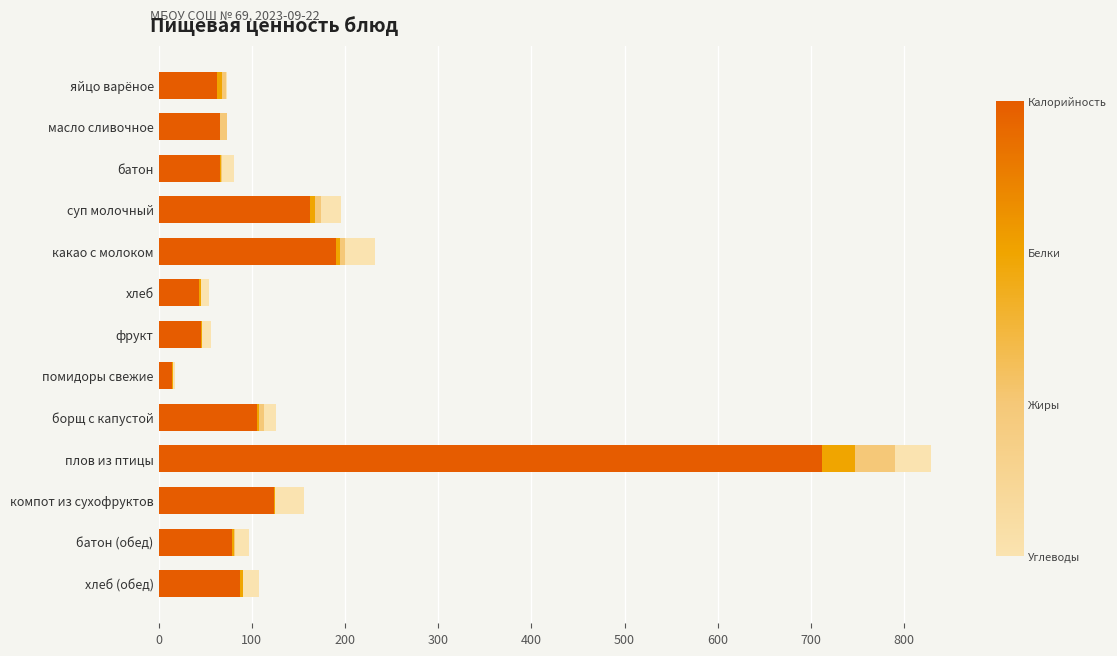

How many distinct data groups are displayed?

4